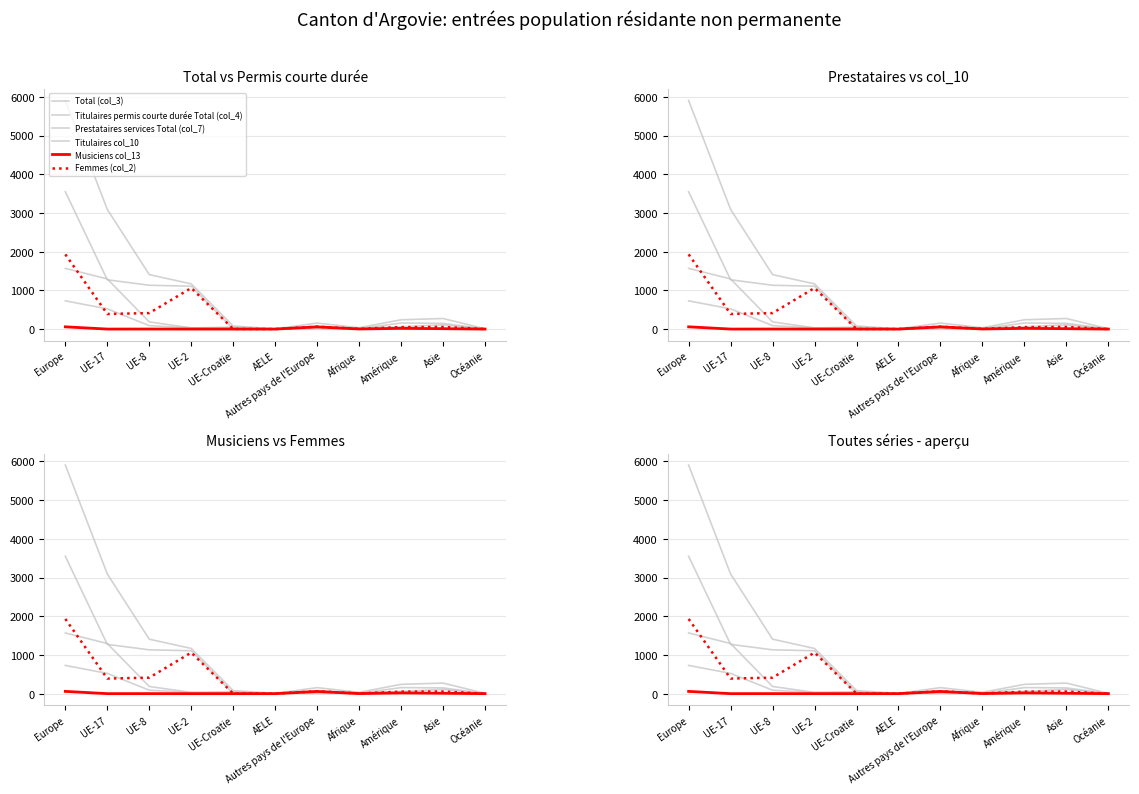

In Musiciens col_13, how many points are lower than both neighbors (excluding endpoints)?

2